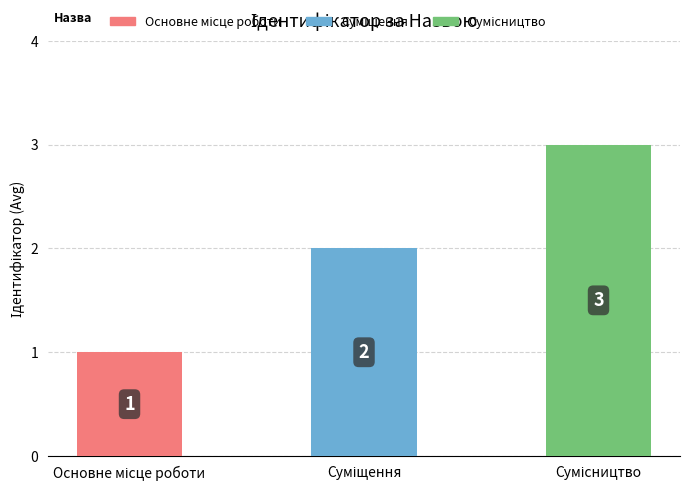

What is the maximum value shown in the chart?

3